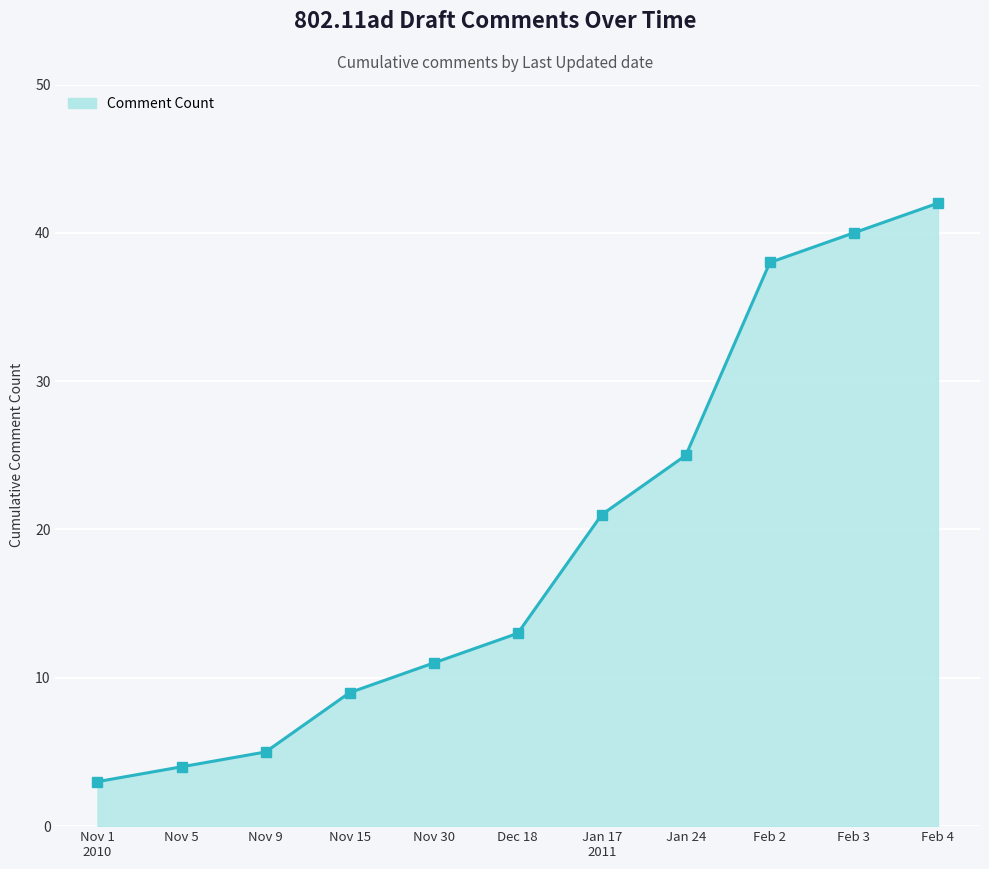

What is the change in value from Nov 15 to Jan 24?

+16